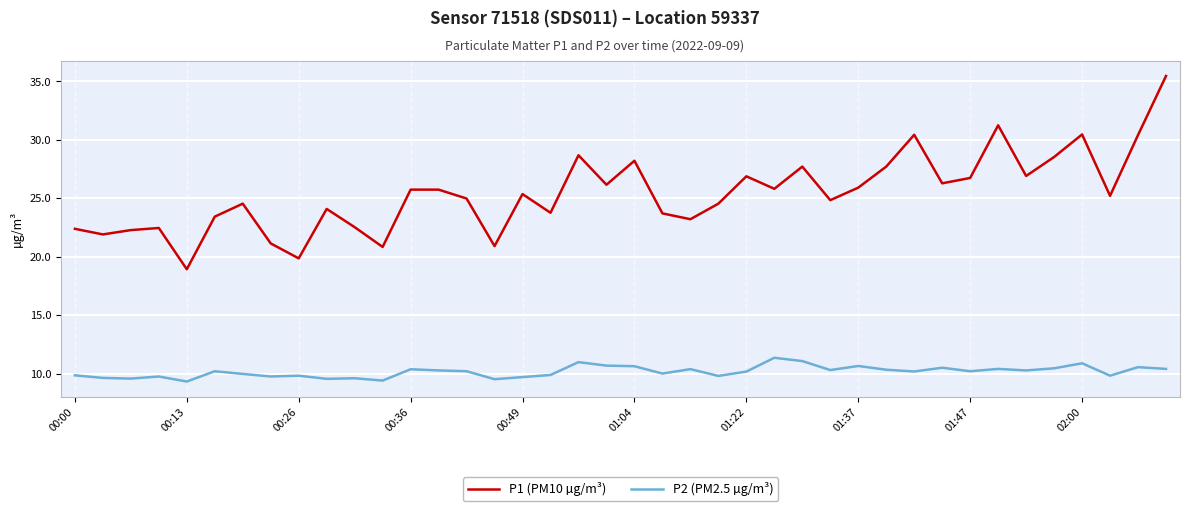

Which series has the widest spread of values?

P1 (PM10 µg/m³)